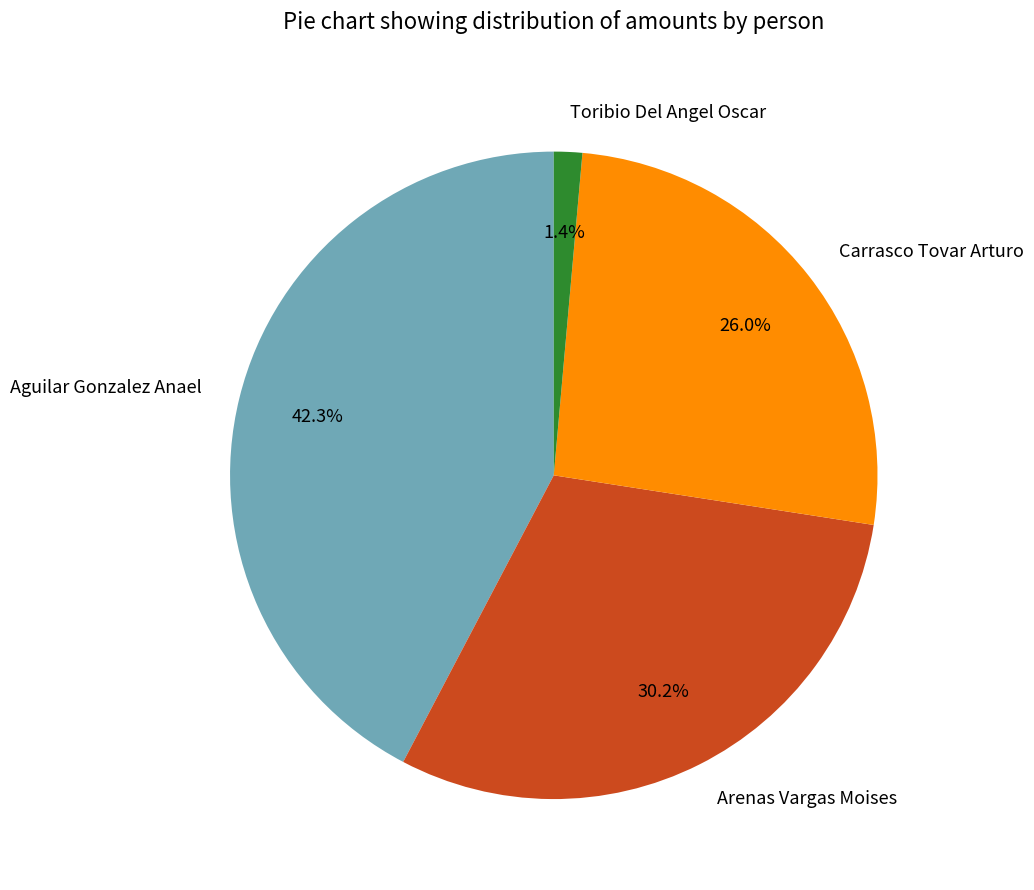

The Aguilar Gonzalez Anael slice represents 35% of the pie. True or false?

False